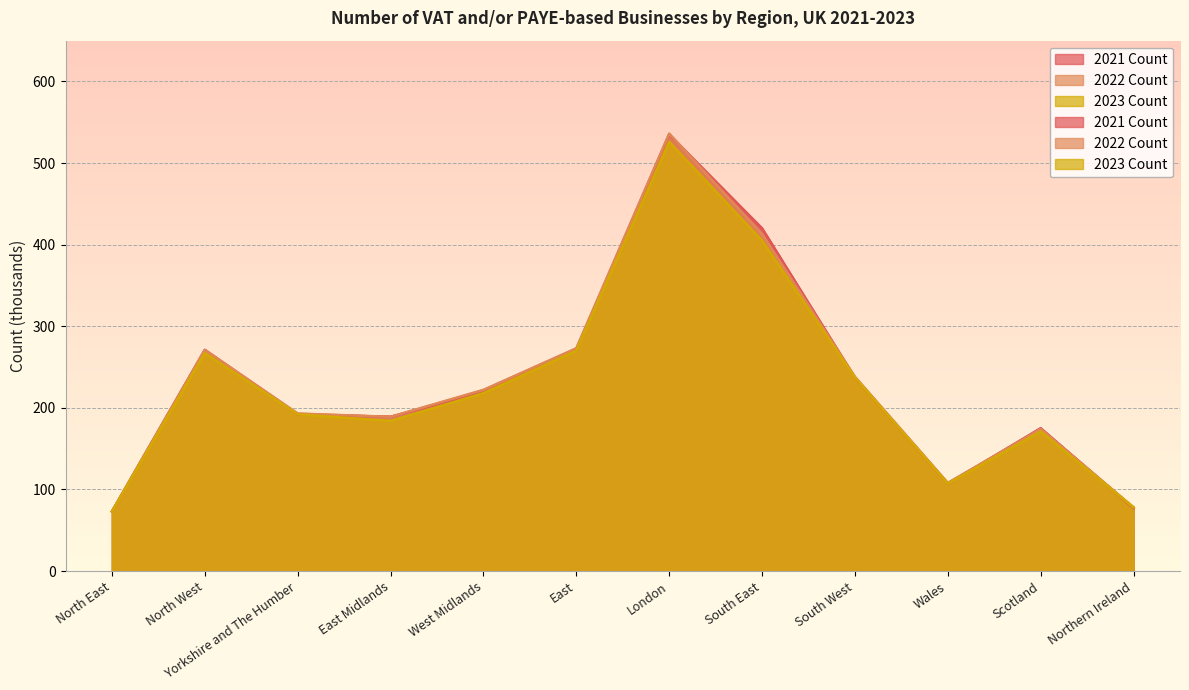

At which label does 2022 Count first exceed 222?

North West